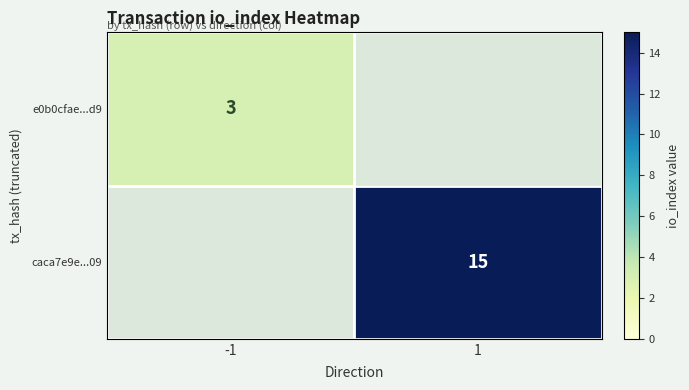

The value of caca7e9e...09 at 1 is 15. True or false?

True